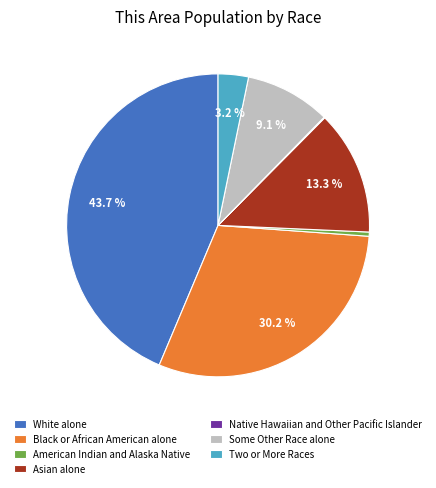

Does any single category account for the majority?

No